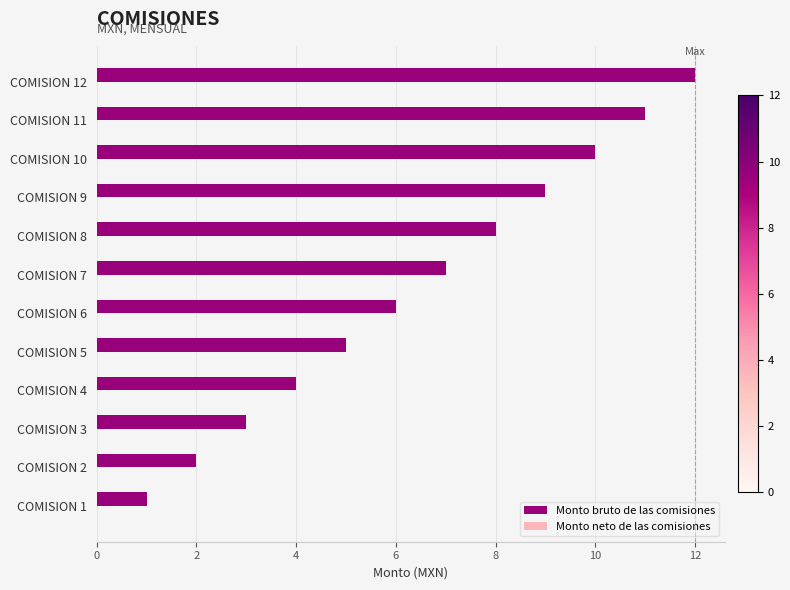

Which category has the highest value across all series?

COMISION 12